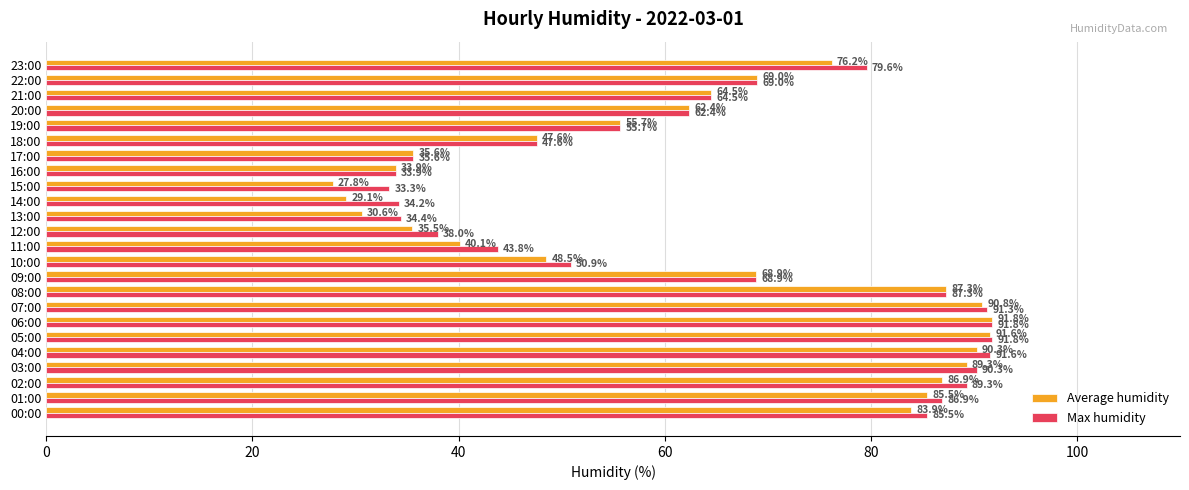

What is the difference between the highest and lowest values at 12:00?

2.5